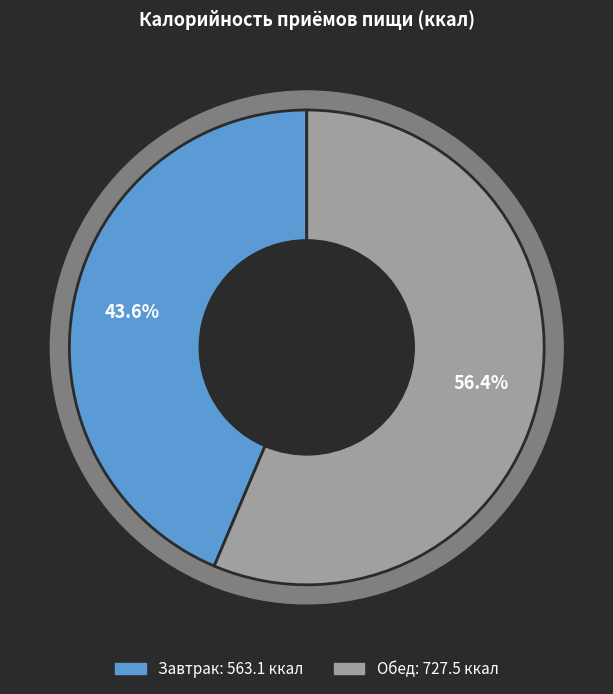

Does Завтрак represent more than half of the total?

No